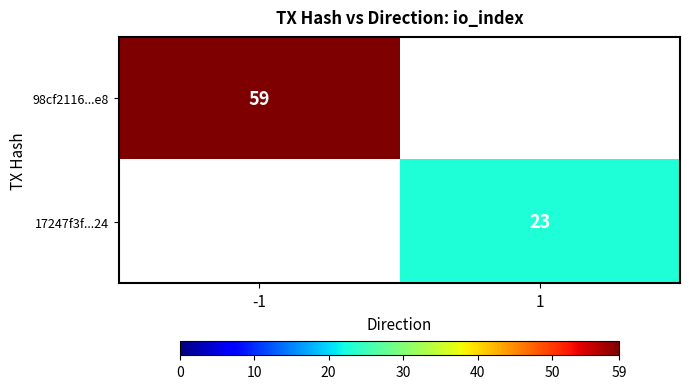

The 98cf2116...e8 series shows 59 at -1. True or false?

True